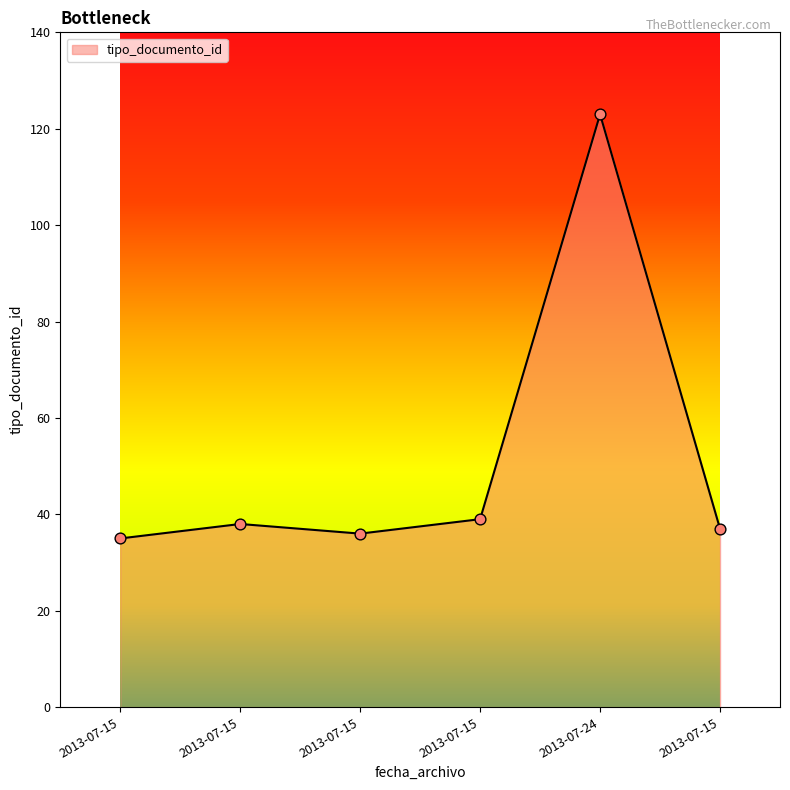

What is the change in value from 2013-07-15 to 2013-07-15?

+1